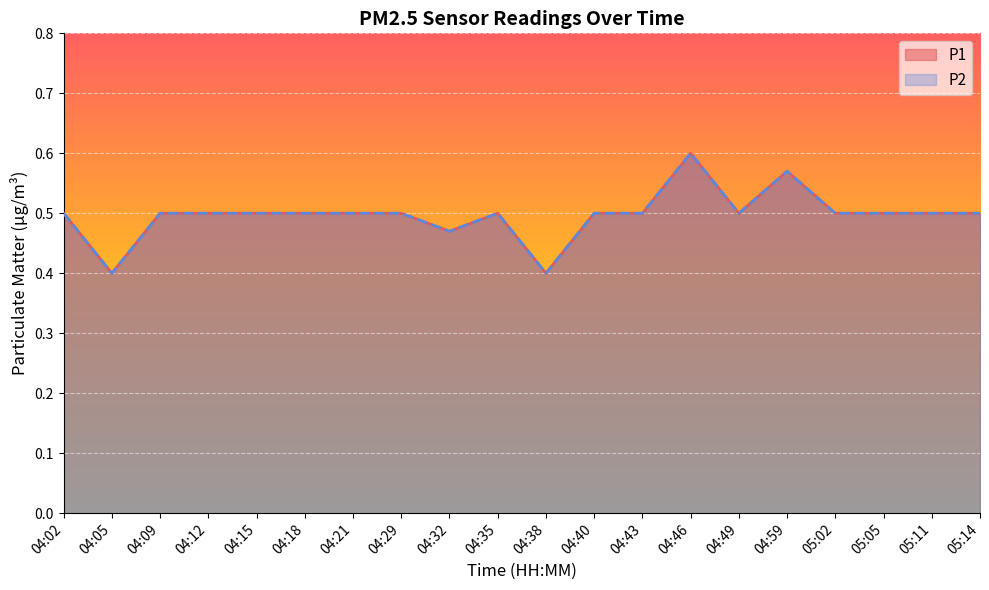

At which label is P2 closest to 0?

04:05